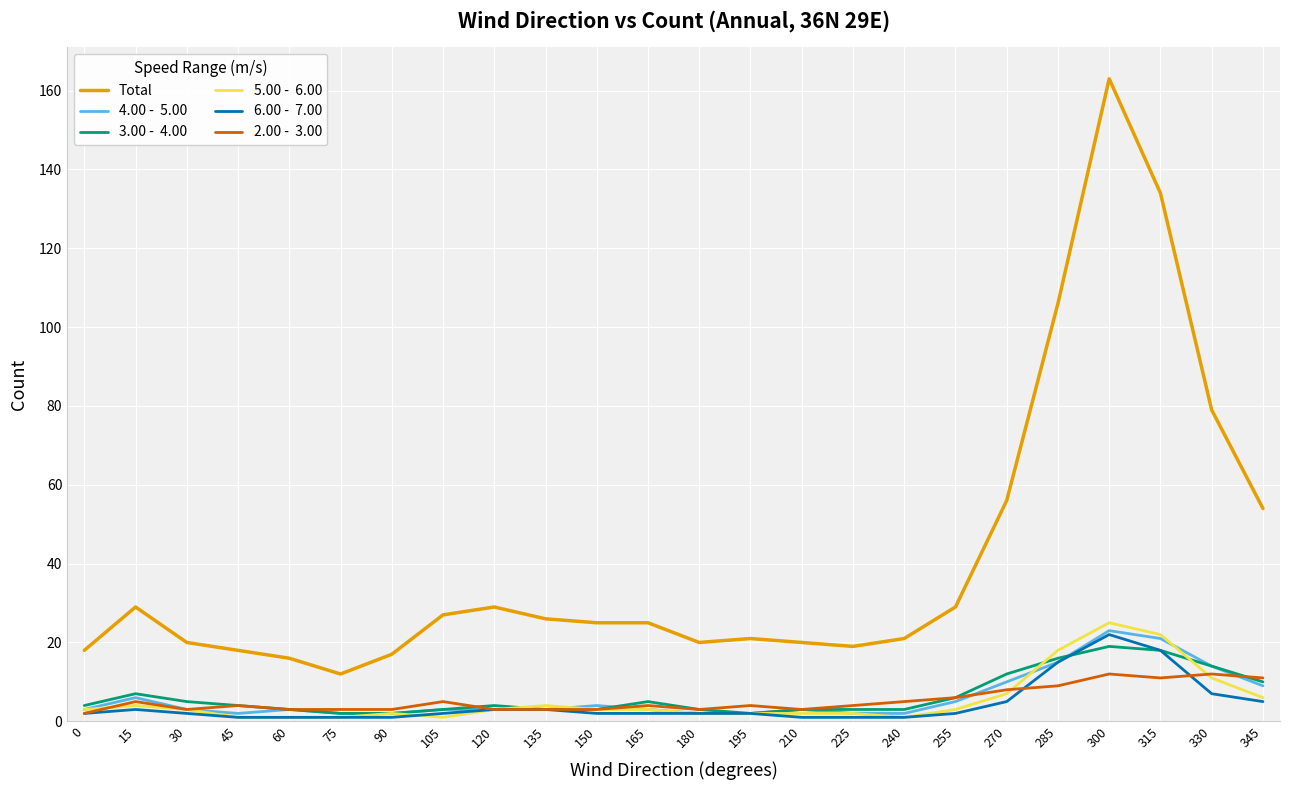

How many lines are shown in the chart?

6